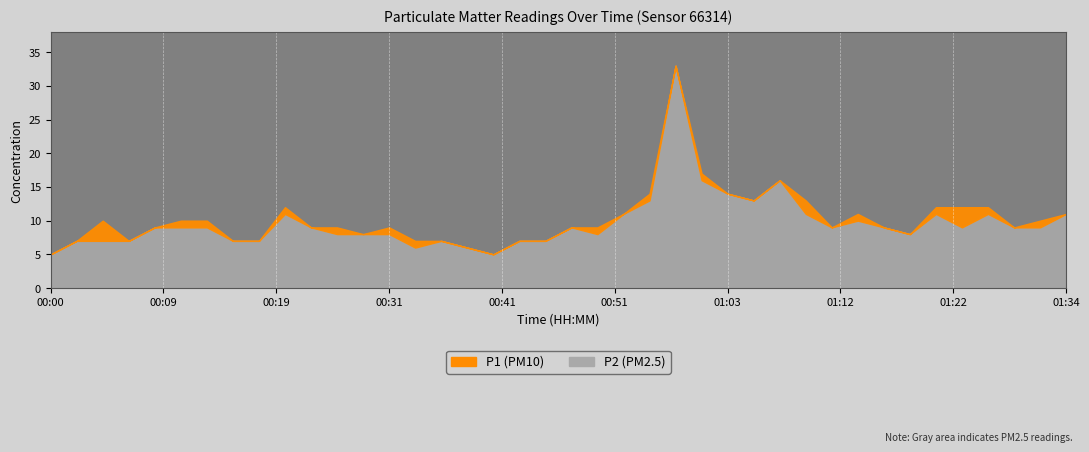

What is the label of the 23rd point from the left?

00:53